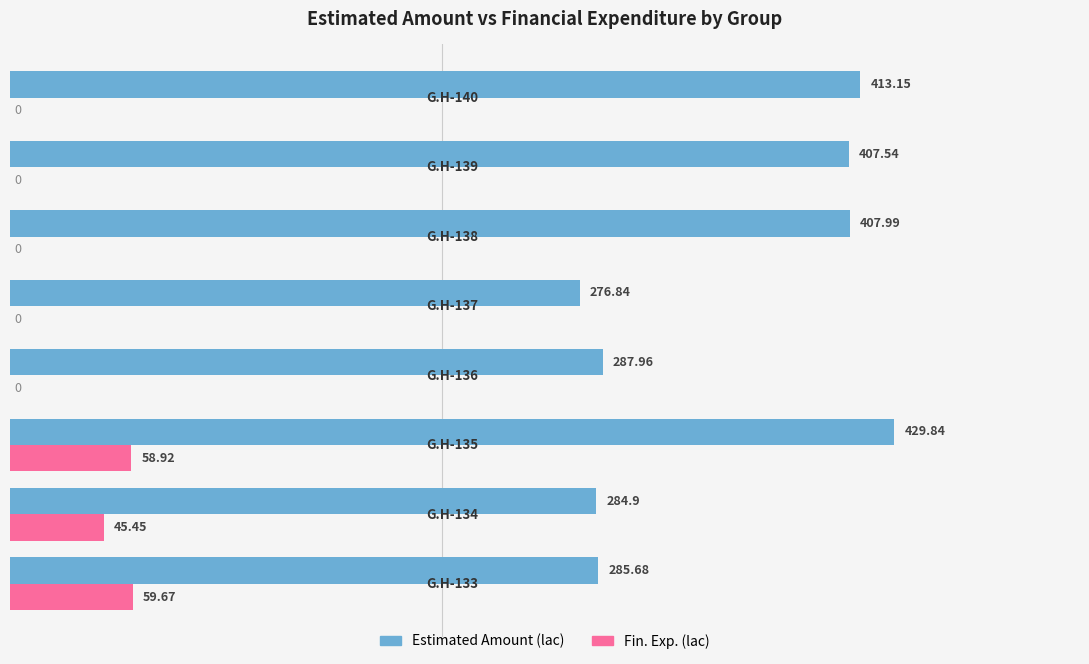

Which series changed the most between G.H-136 and G.H-138?

Estimated Amount (lac)